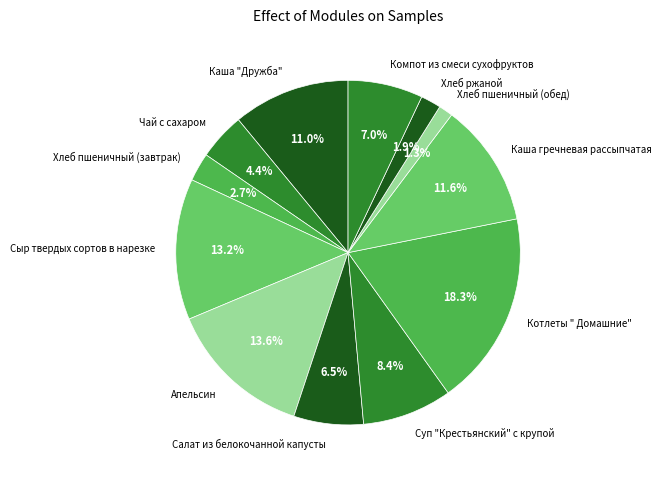

Is the sum of Апельсин and Чай с сахаром greater than half?

No